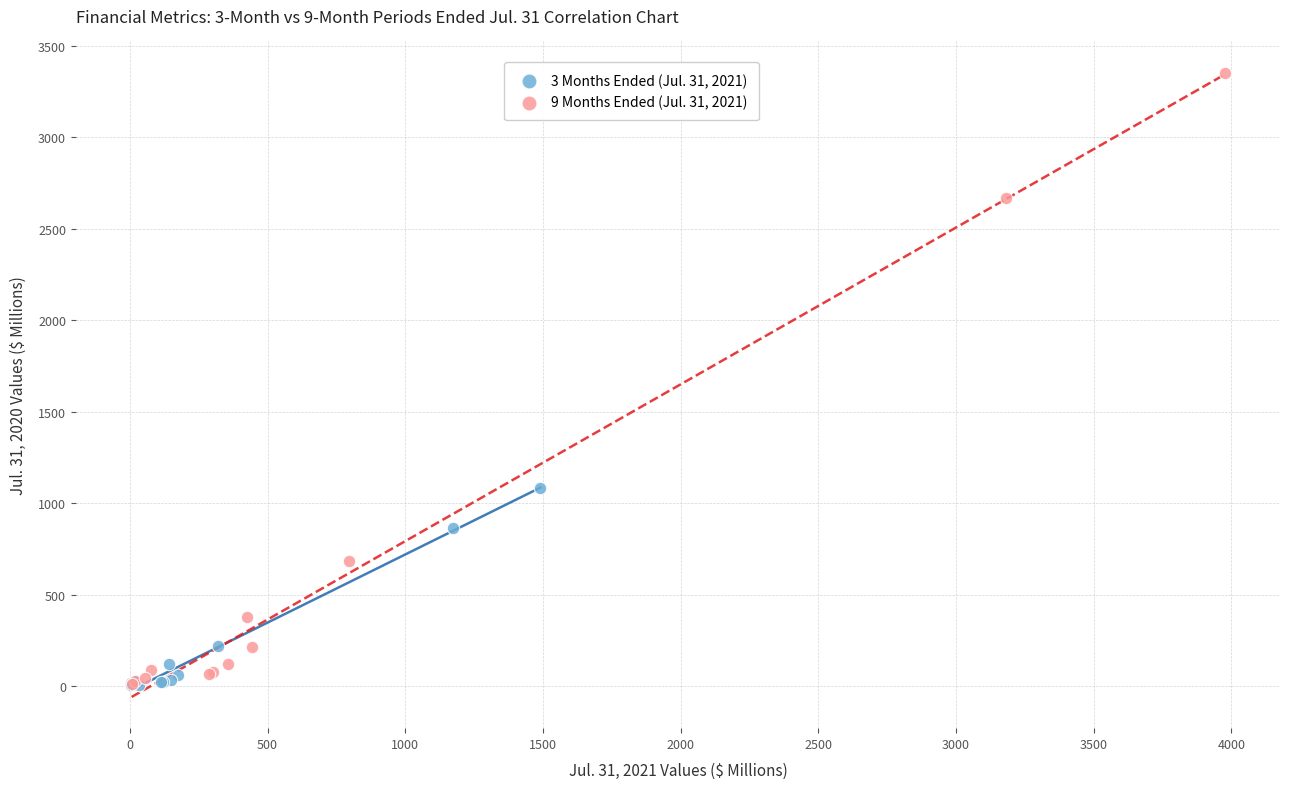

What are all the series names shown in the legend?

3 Months Ended (Jul. 31, 2021), 9 Months Ended (Jul. 31, 2021)